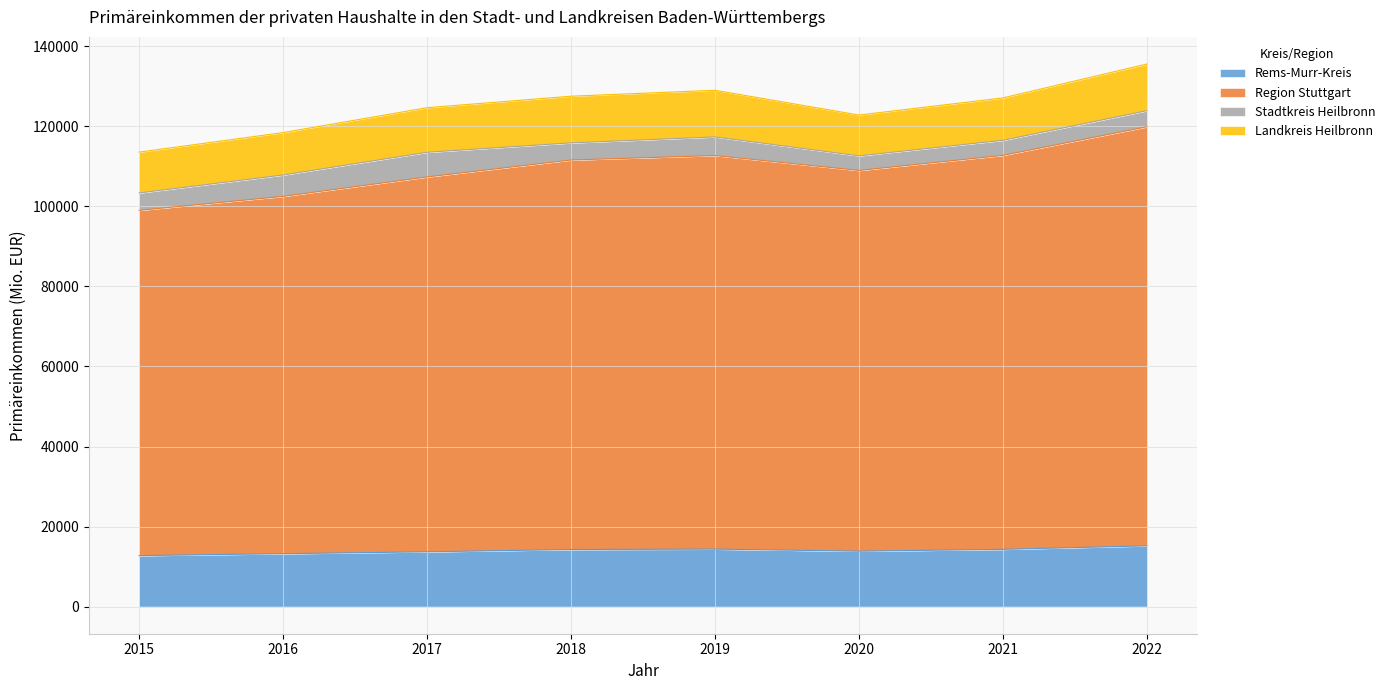

What is the smallest value displayed?

12738.0